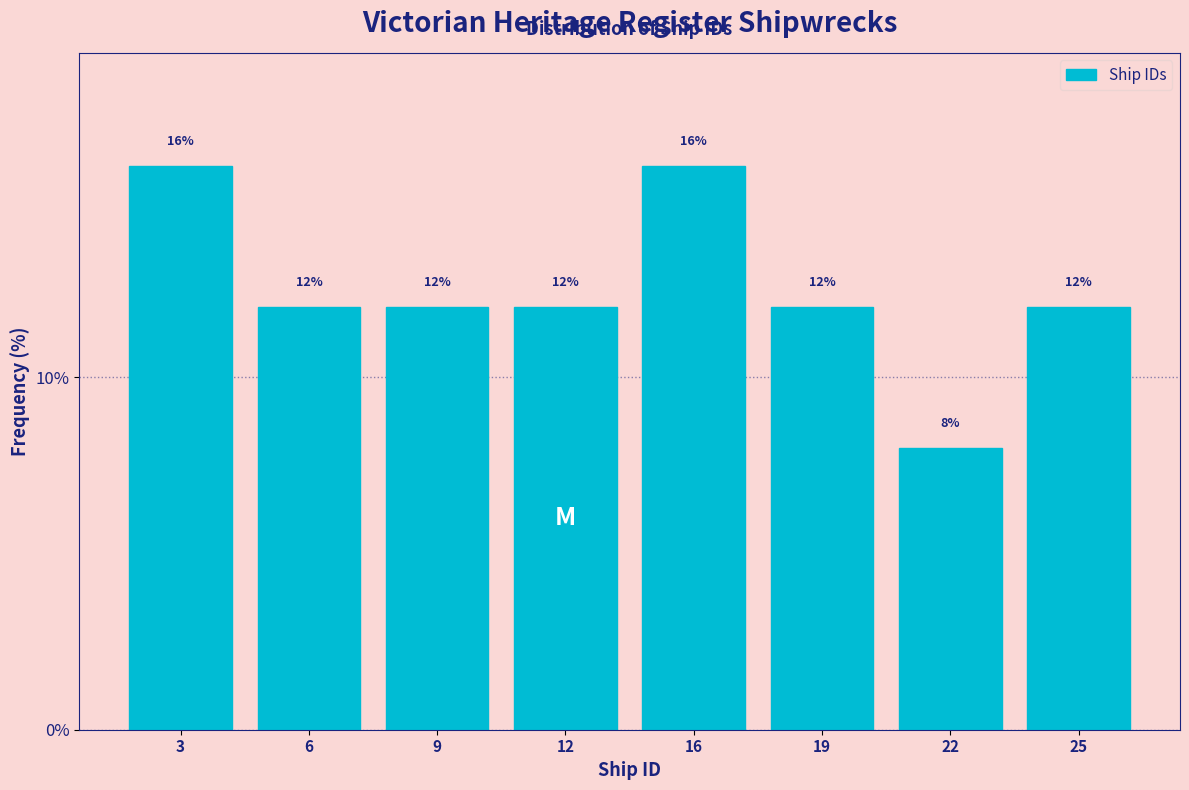

Reading left to right, transcribe all the data shown in this chart.

3=16	6=12	9=12	12=12	16=16	19=12	22=8	25=12